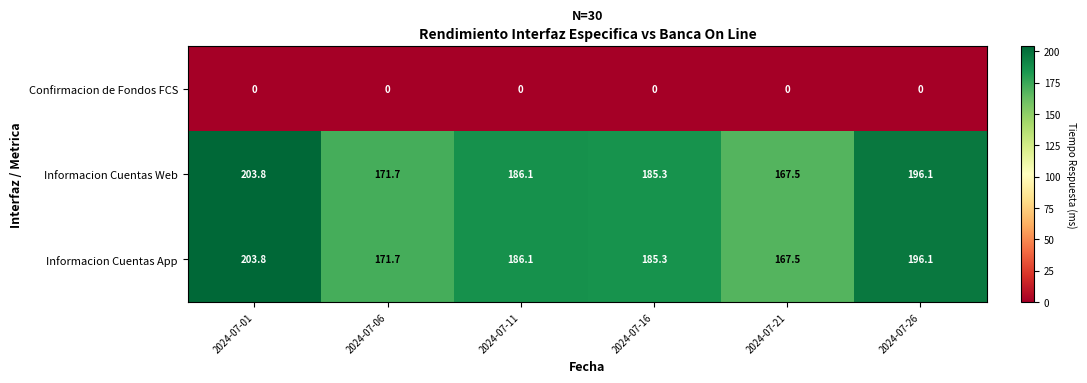

Reading left to right, what are all the values shown in this chart?

Confirmacion de Fondos FCS: 2024-07-01=0.0	2024-07-06=0.0	2024-07-11=0.0	2024-07-16=0.0	2024-07-21=0.0	2024-07-26=0.0
Informacion Cuentas Web: 2024-07-01=203.8	2024-07-06=171.7	2024-07-11=186.1	2024-07-16=185.3	2024-07-21=167.5	2024-07-26=196.1
Informacion Cuentas App: 2024-07-01=203.8	2024-07-06=171.7	2024-07-11=186.1	2024-07-16=185.3	2024-07-21=167.5	2024-07-26=196.1